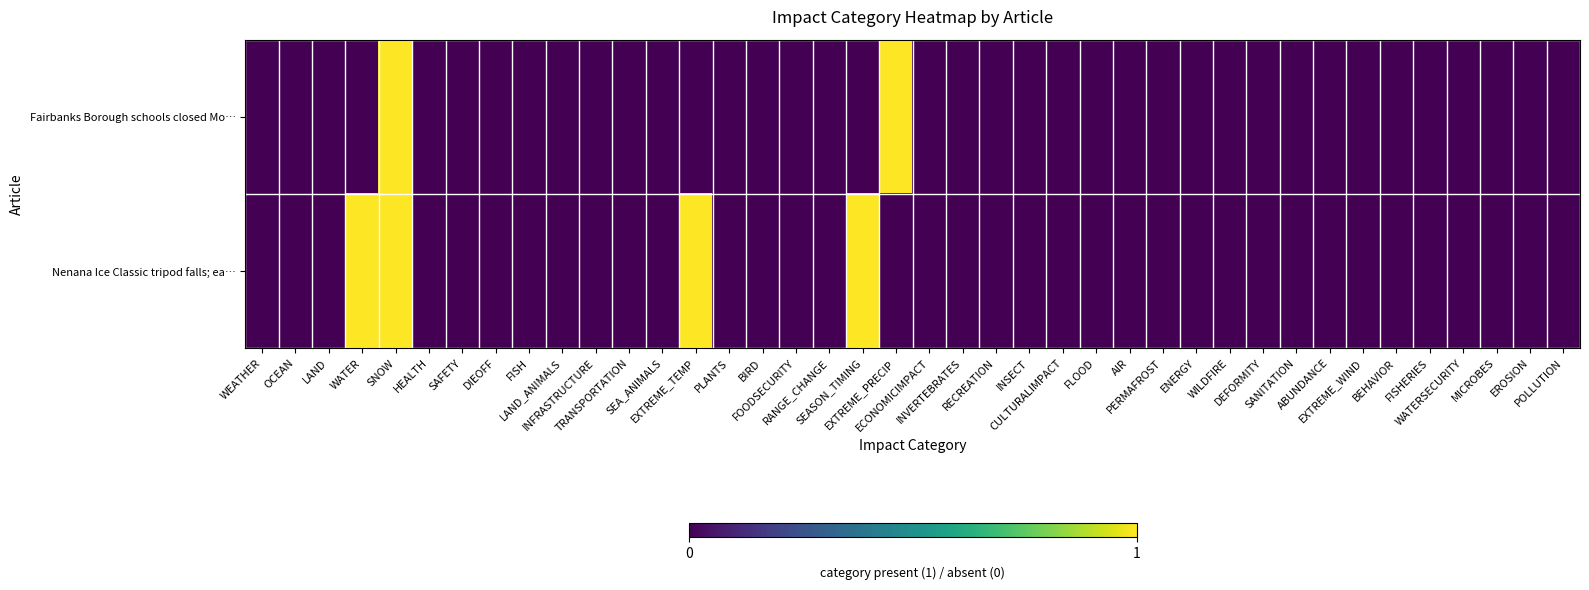

At which category is the sum across all series the highest?

SNOW